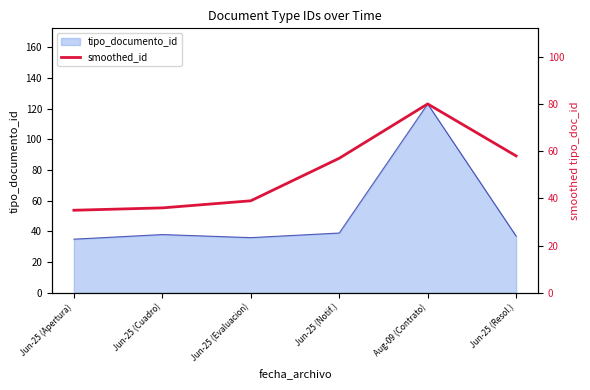

Count the number of categories in the chart.

6